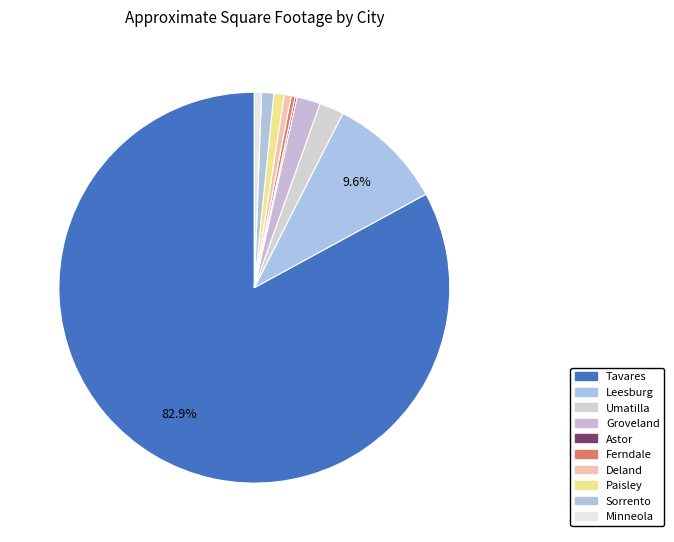

Rank the categories by value from highest to lowest.

Tavares, Leesburg, Umatilla, Groveland, Sorrento, Paisley, Minneola, Deland, Ferndale, Astor